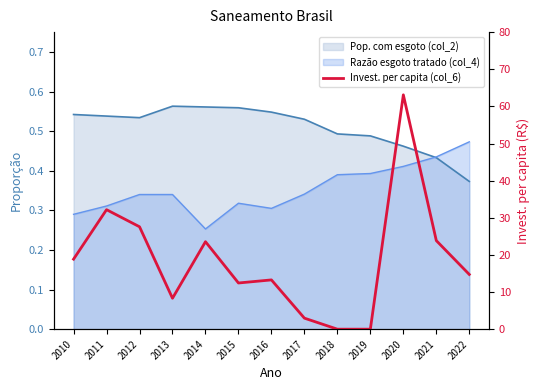

Does the chart display data point markers on the line(s)?

No